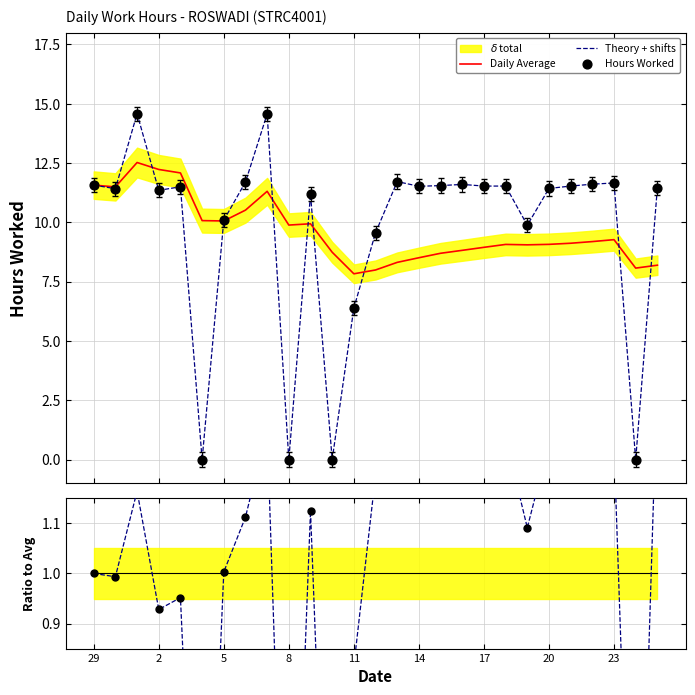

What is the maximum value for Daily Average?

12.5